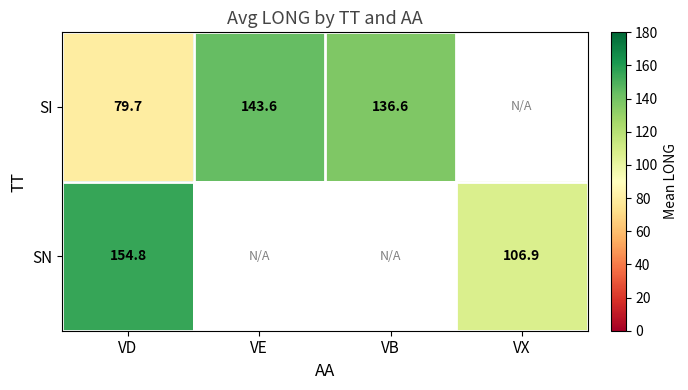

Which has a higher value, VX or VD?

VD